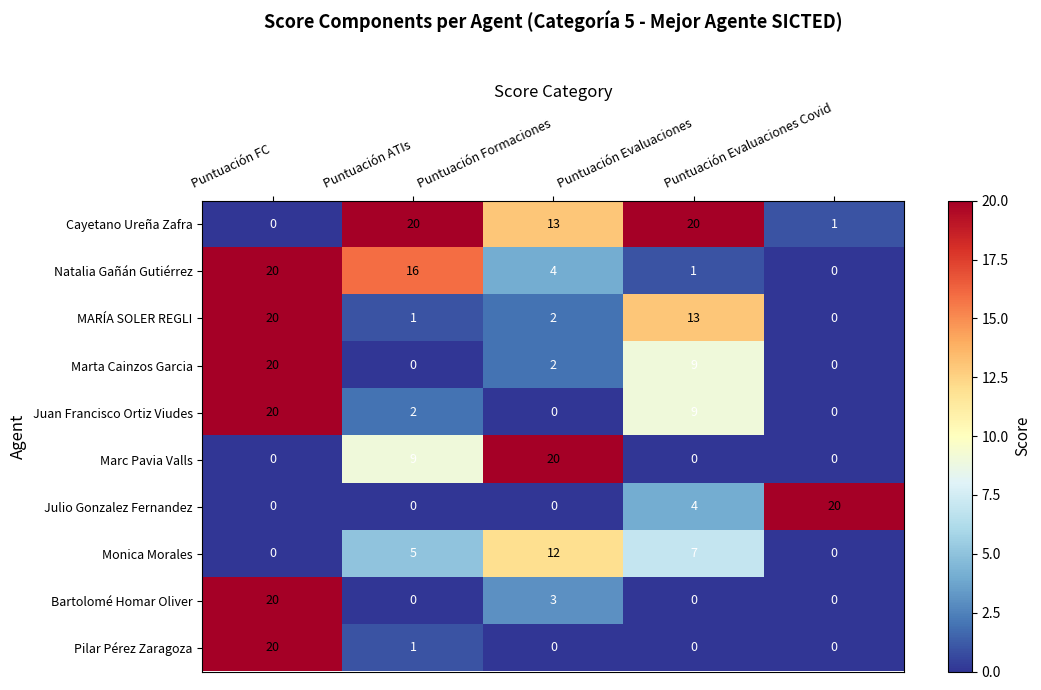

At which label does Monica Morales reach its peak?

Puntuación Formaciones